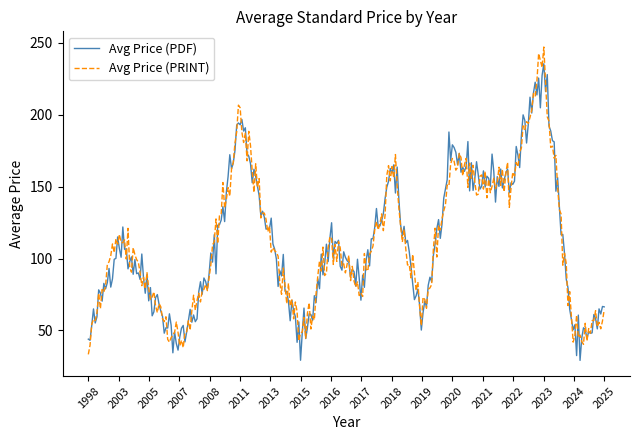

What is the maximum value shown in the chart?

247.0